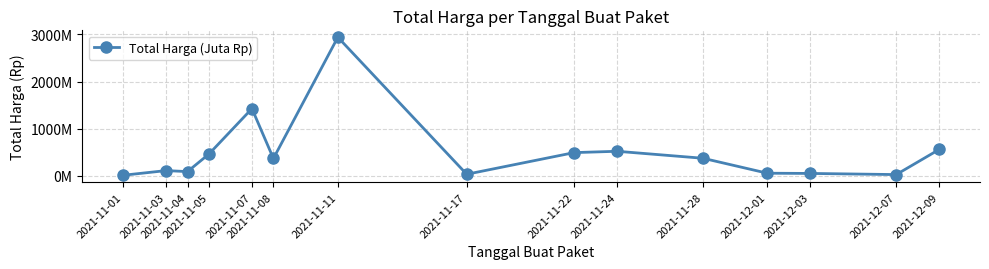

What is the ratio of the value at 2021-12-01 to the value at 2021-12-03?

1.1